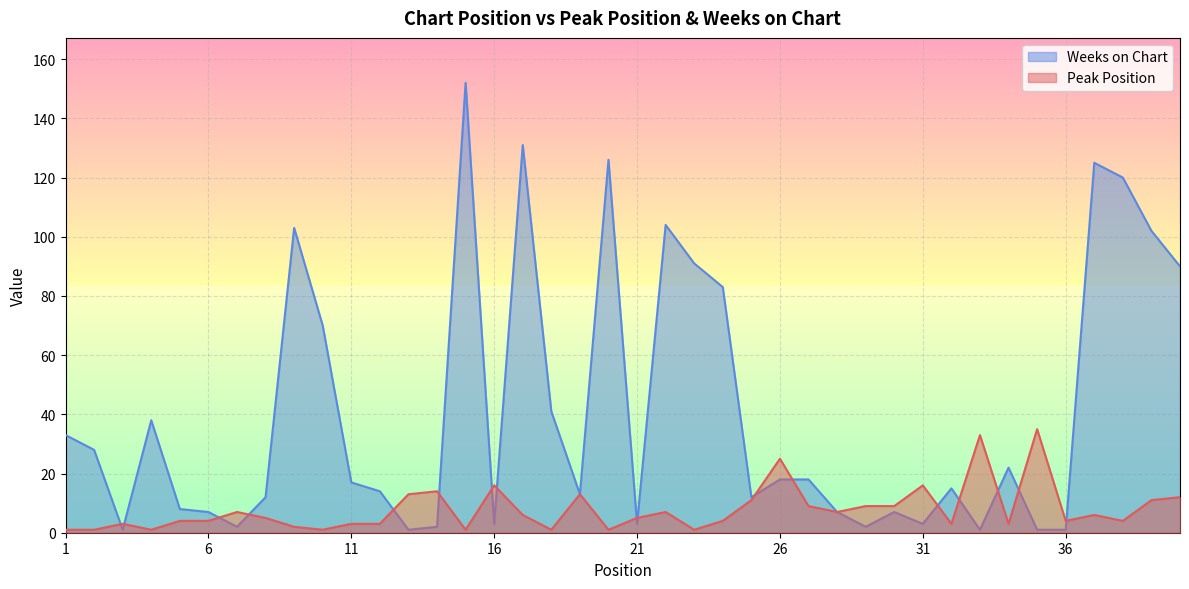

What is the difference between the highest and lowest values at 39?

91